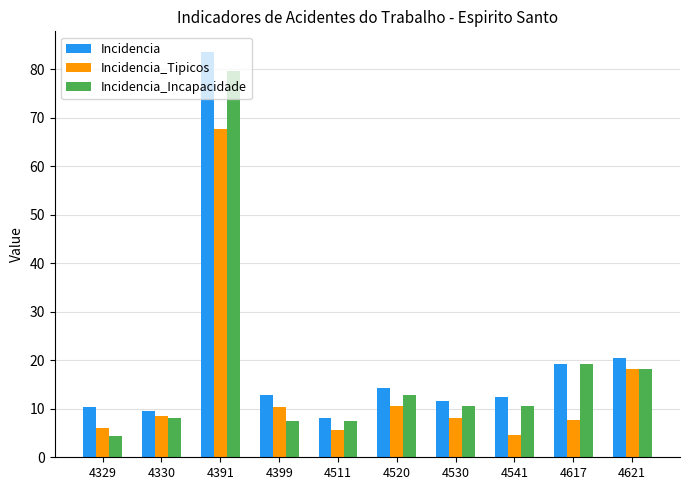

What is the difference between the second highest and minimum values in the Incidencia series?

12.5